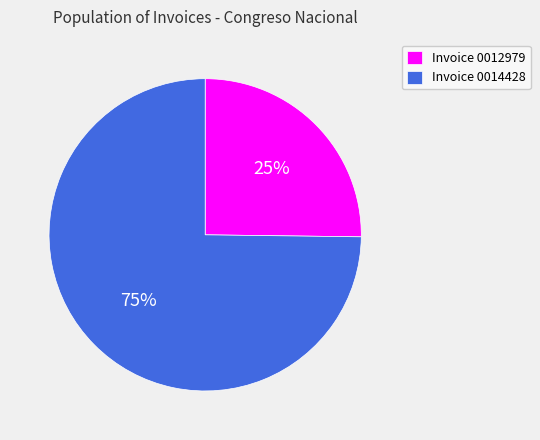

What is the majority slice?

Invoice 0014428